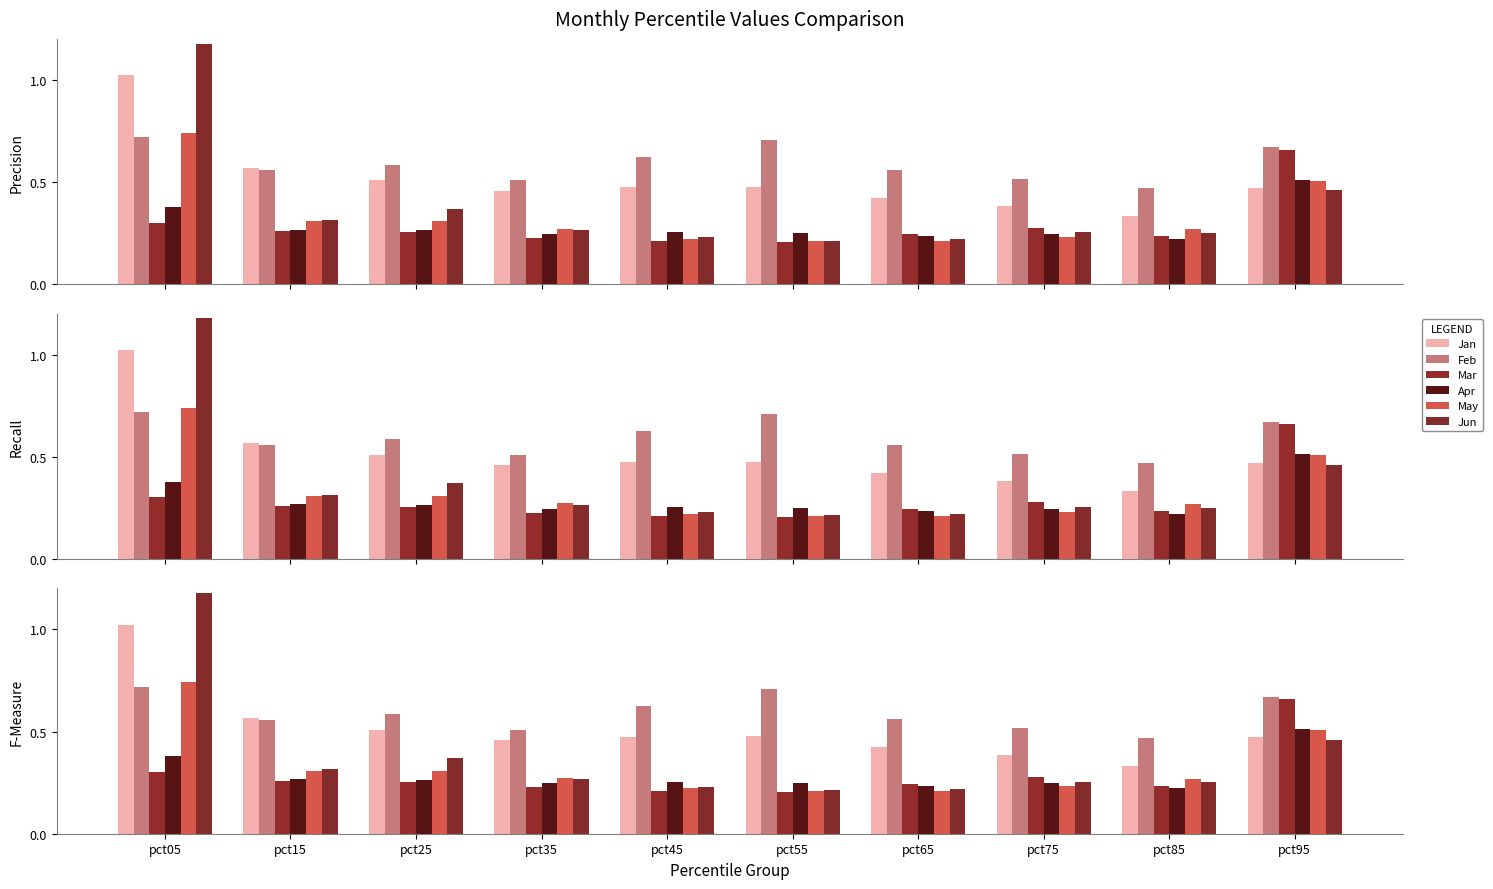

How many Feb values are between 0 and 1?

10